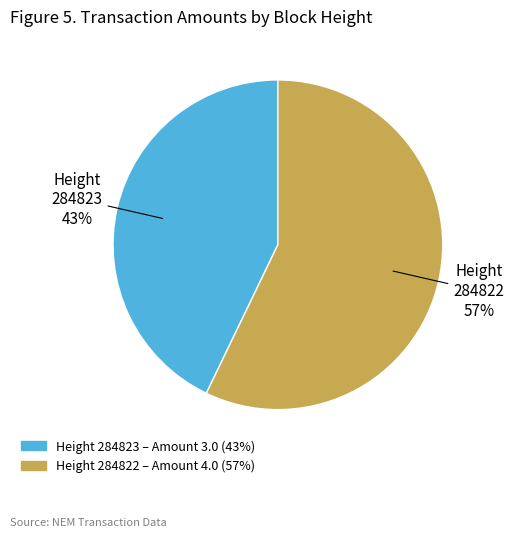

Which category accounts for the majority?

Height 284822